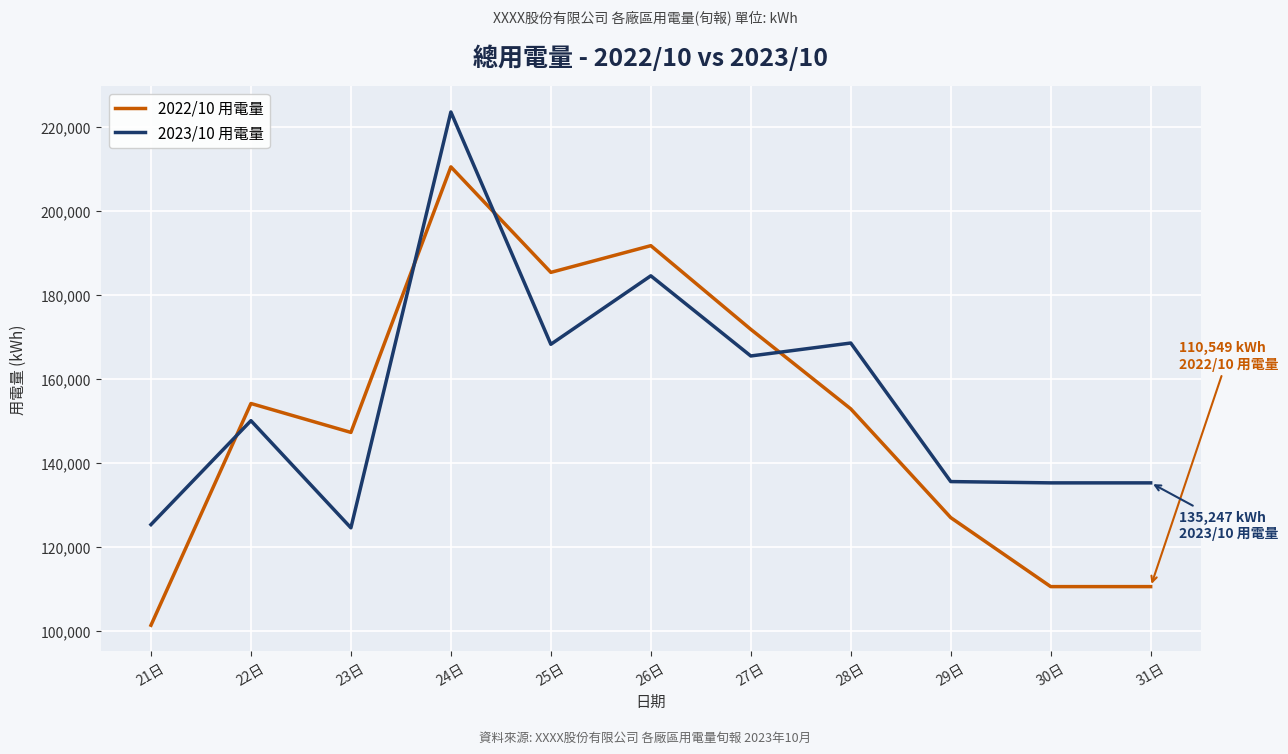

Between 26日 and 31日, which series saw the biggest shift?

2022/10 用電量